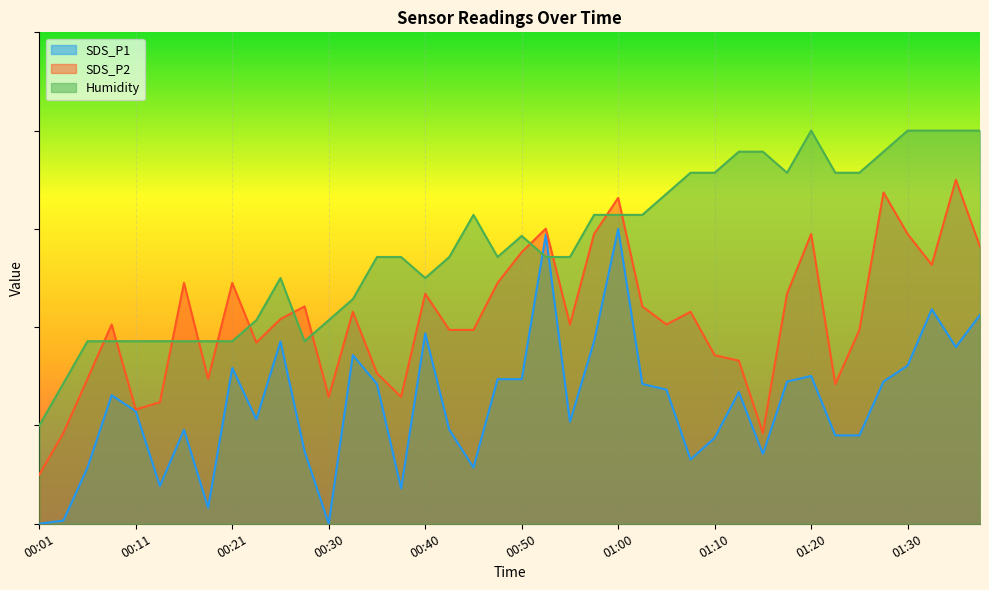

What is the spread (max minus min) of values at 01:25?

53.4